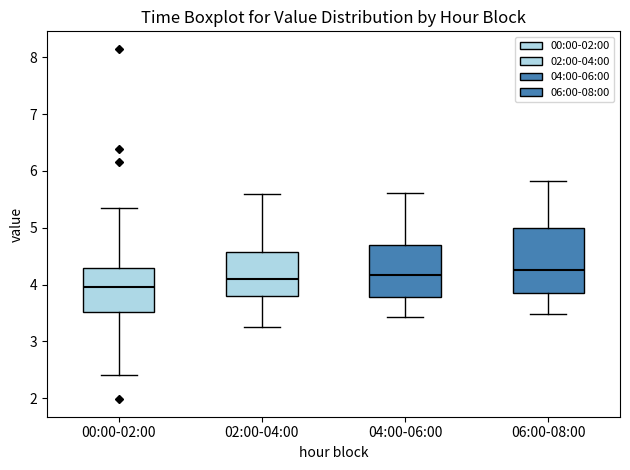

Reading left to right, read every box against the y-axis: the position of its median line, the range the box covers, and the ends of its whiskers. The values are not printed on the chart, so give them approximately, as read against the axis.

00:00-02:00: median 4.0, box 3.5 to 4.3, whiskers 2.4 to 5.4
02:00-04:00: median 4.1, box 3.8 to 4.6, whiskers 3.3 to 5.6
04:00-06:00: median 4.2, box 3.8 to 4.7, whiskers 3.4 to 5.6
06:00-08:00: median 4.3, box 3.8 to 5.0, whiskers 3.5 to 5.8